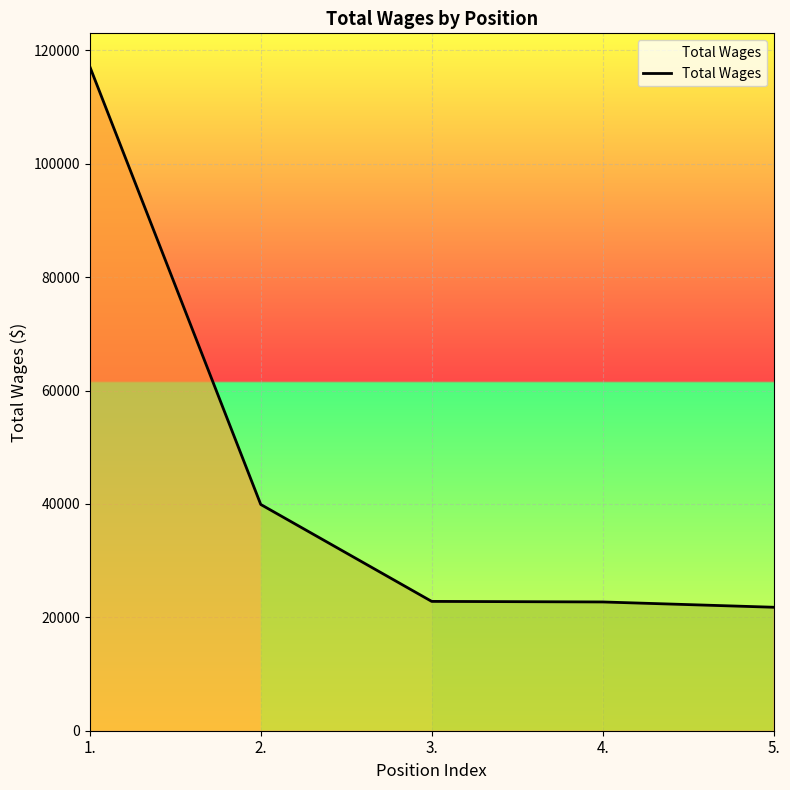

Approximately how many times larger is the value at 1. compared to 4.?

5.2